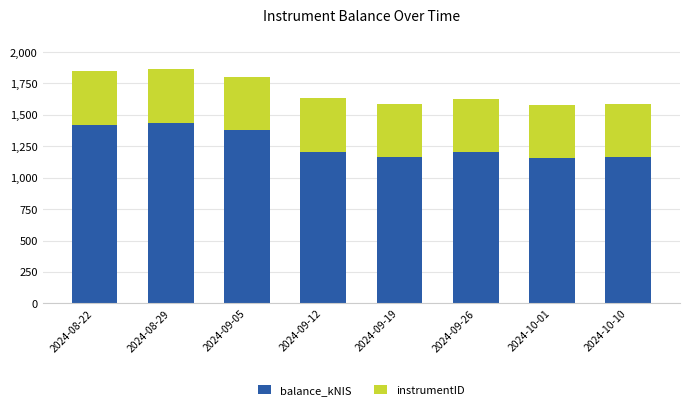

True or false: balance_kNIS has a value of 1203.6 at 2024-09-12.

True